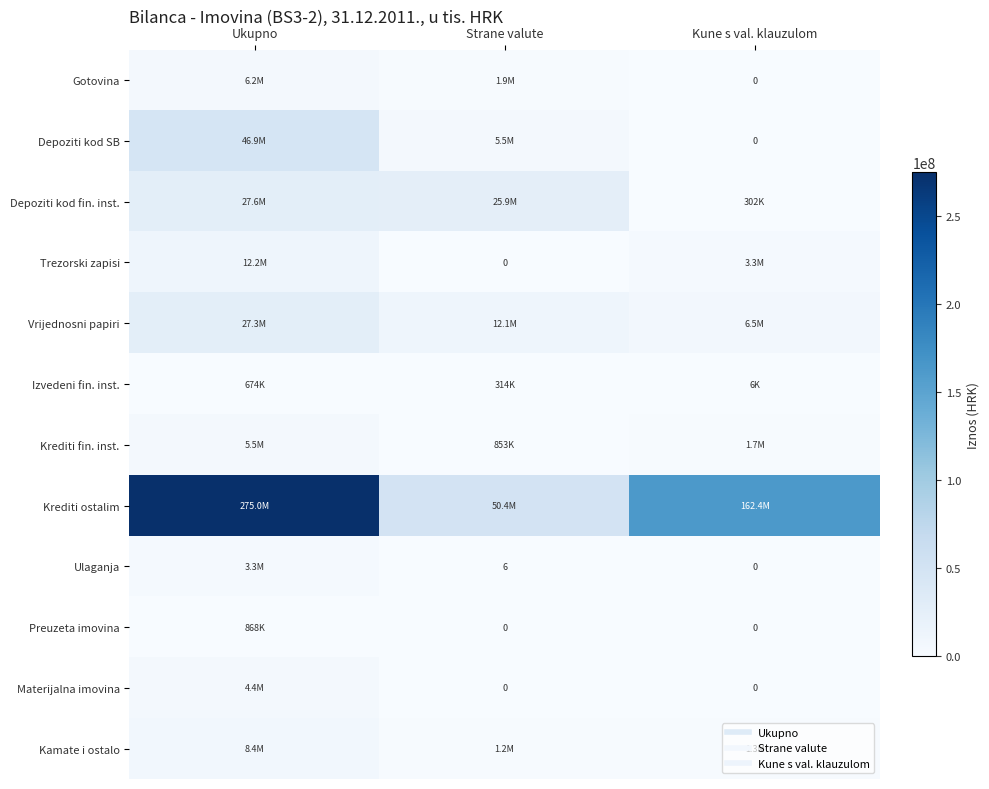

Which category has the highest value in the Trezorski zapisi series?

Ukupno